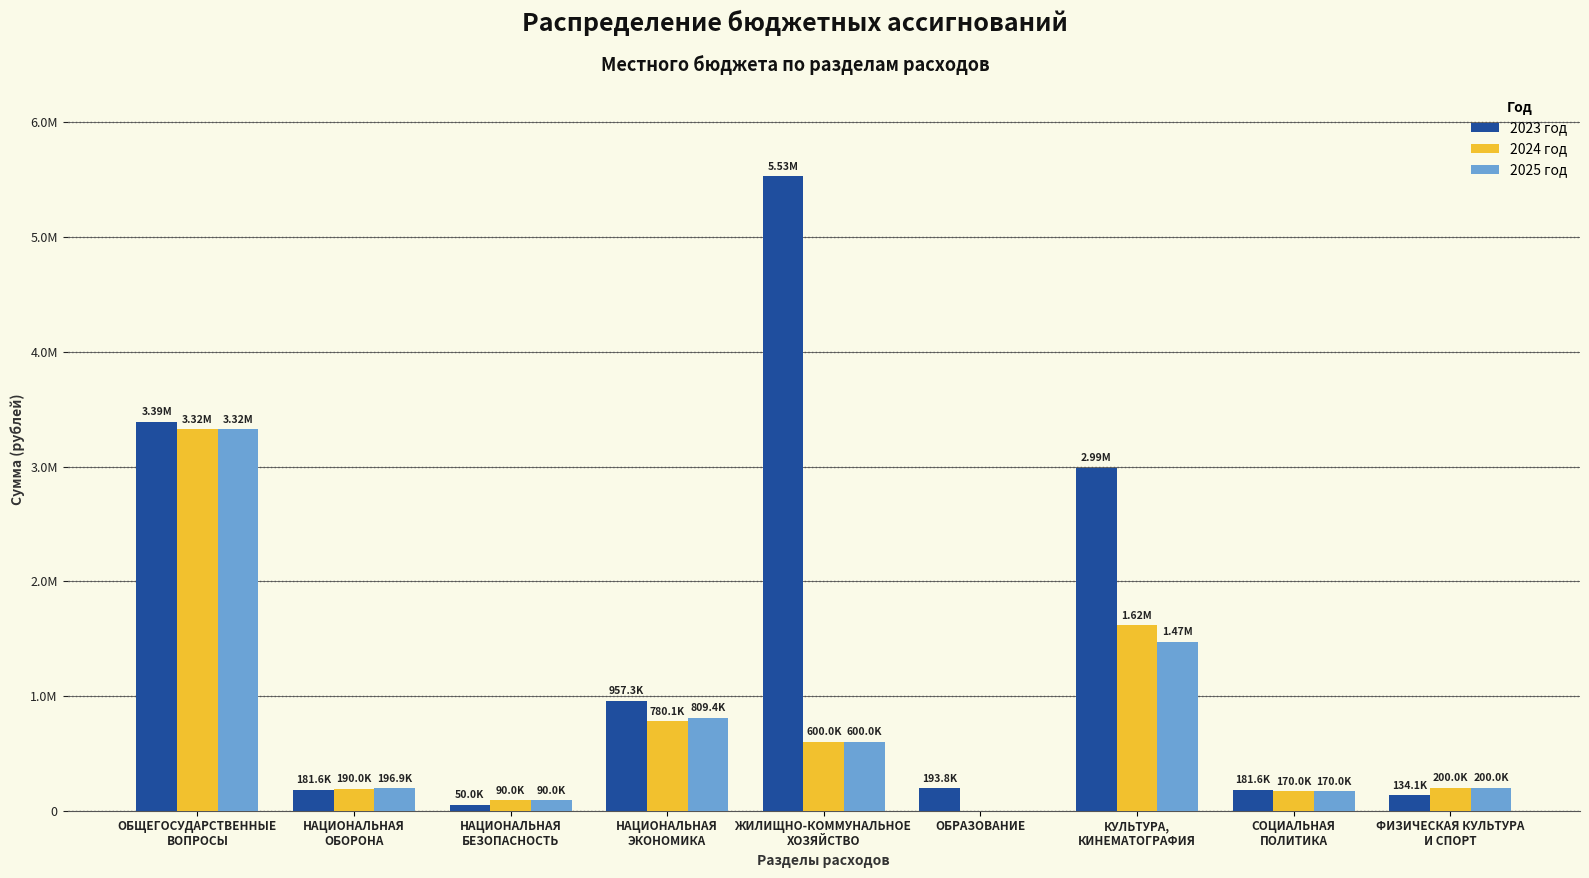

What are all the series names shown in the legend?

2023 год, 2024 год, 2025 год